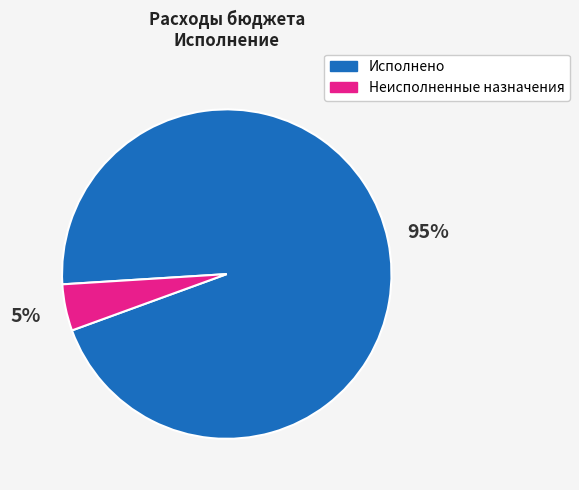

Is it true that Неисполненные назначения is 19% of the pie?

False